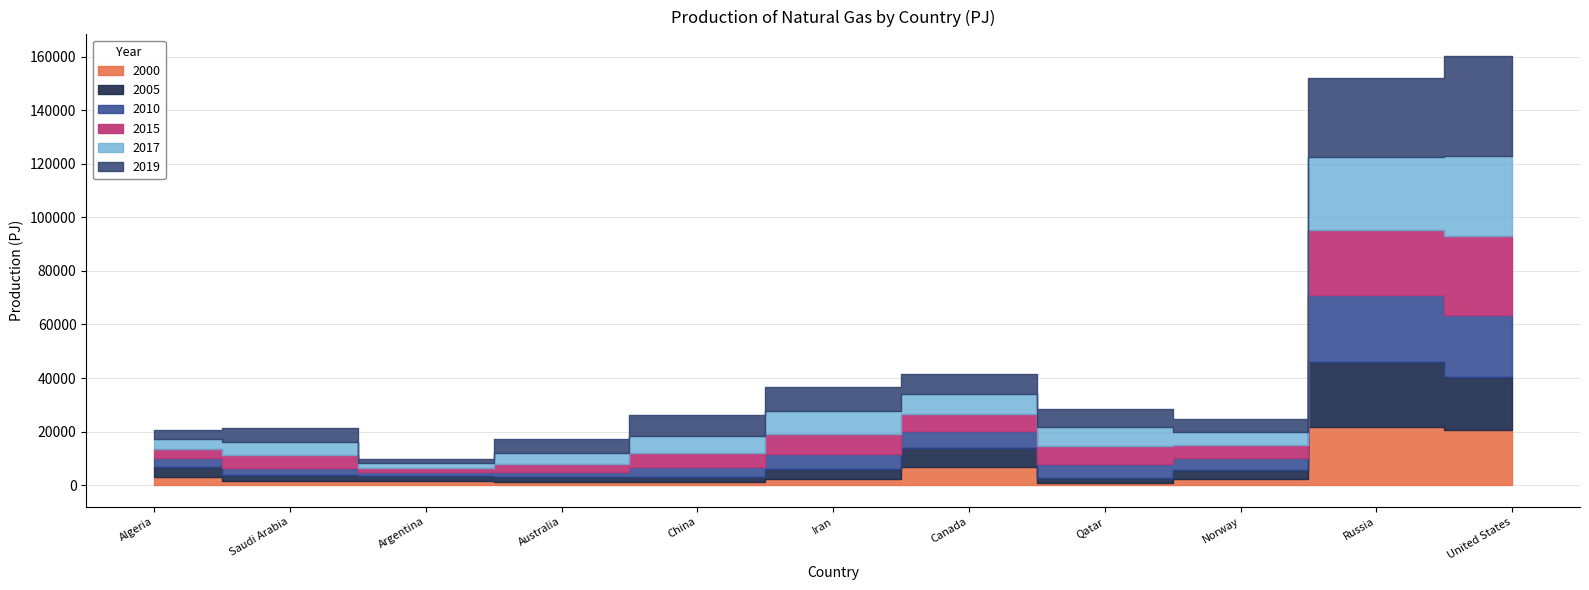

Reading right to left, list all the values displayed in this chart.

2000: 20792	21899	2153	1013	6902	2319	1059	1328	1597	1432	3250
2005: 19611	23997	3491	1861	7168	3837	1983	1648	1857	2376	3518
2010: 23018	25128	4406	4992	6021	5662	3729	2069	1645	2787	3348
2015: 29668	24392	4784	6831	6473	7272	5295	2706	1502	4676	3323
2017: 29909	27026	5058	6893	7440	8490	6333	4107	1561	5034	3784
2019: 37265	29377	4692	6939	7363	9157	7753	5487	1725	5203	3526